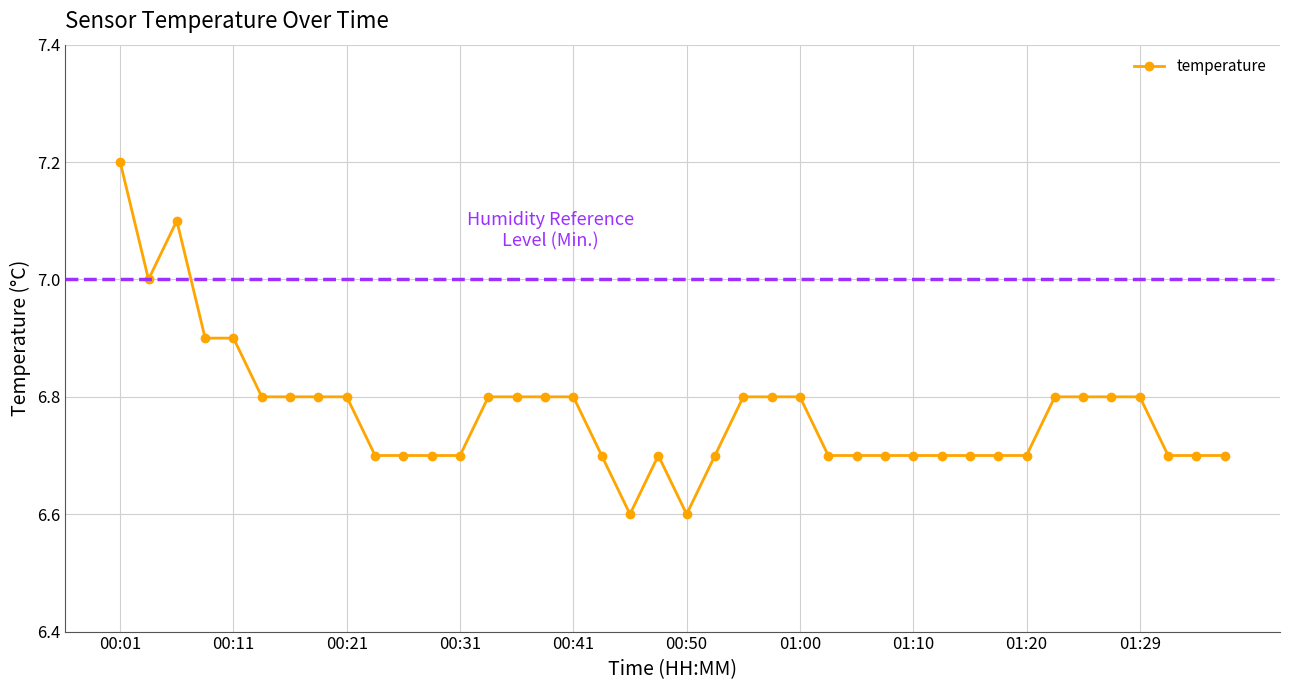

Rank the categories by value from lowest to highest.

00:46, 00:50, 00:23, 00:26, 00:28, 00:31, 00:43, 00:48, 00:53, 01:03, 01:05, 01:08, 01:10, 01:12, 01:15, 01:17, 01:20, 01:32, 01:34, 01:37, 00:13, 00:16, 00:18, 00:21, 00:33, 00:36, 00:38, 00:41, 00:55, 00:58, 01:00, 01:22, 01:25, 01:27, 01:29, 00:09, 00:11, 00:04, 00:06, 00:01